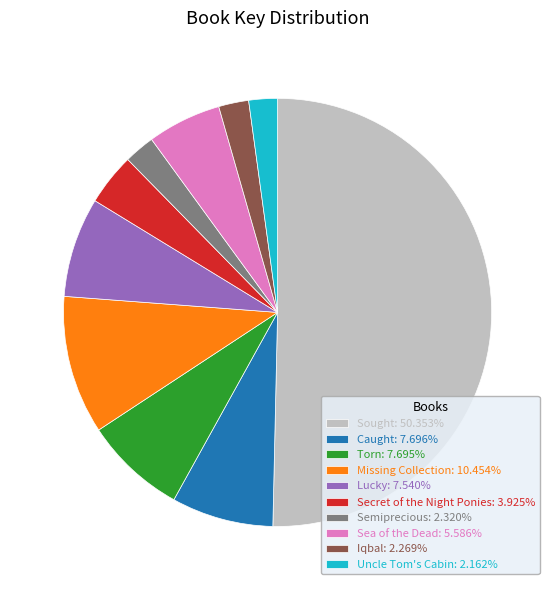

Combined, do Torn and Iqbal account for over 50%?

No